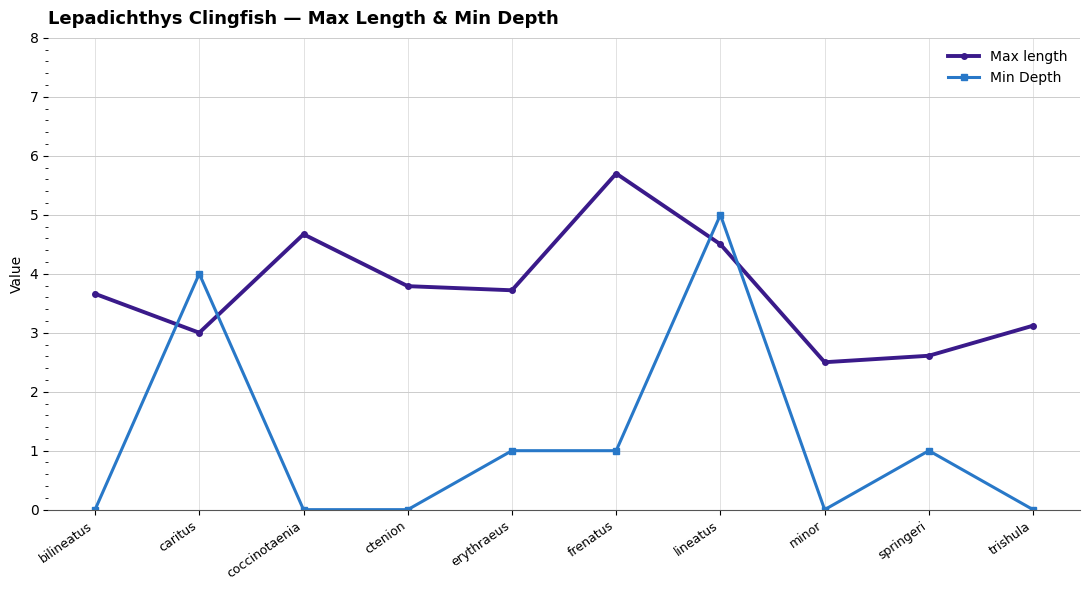

Which category has the highest value in the Max length series?

frenatus